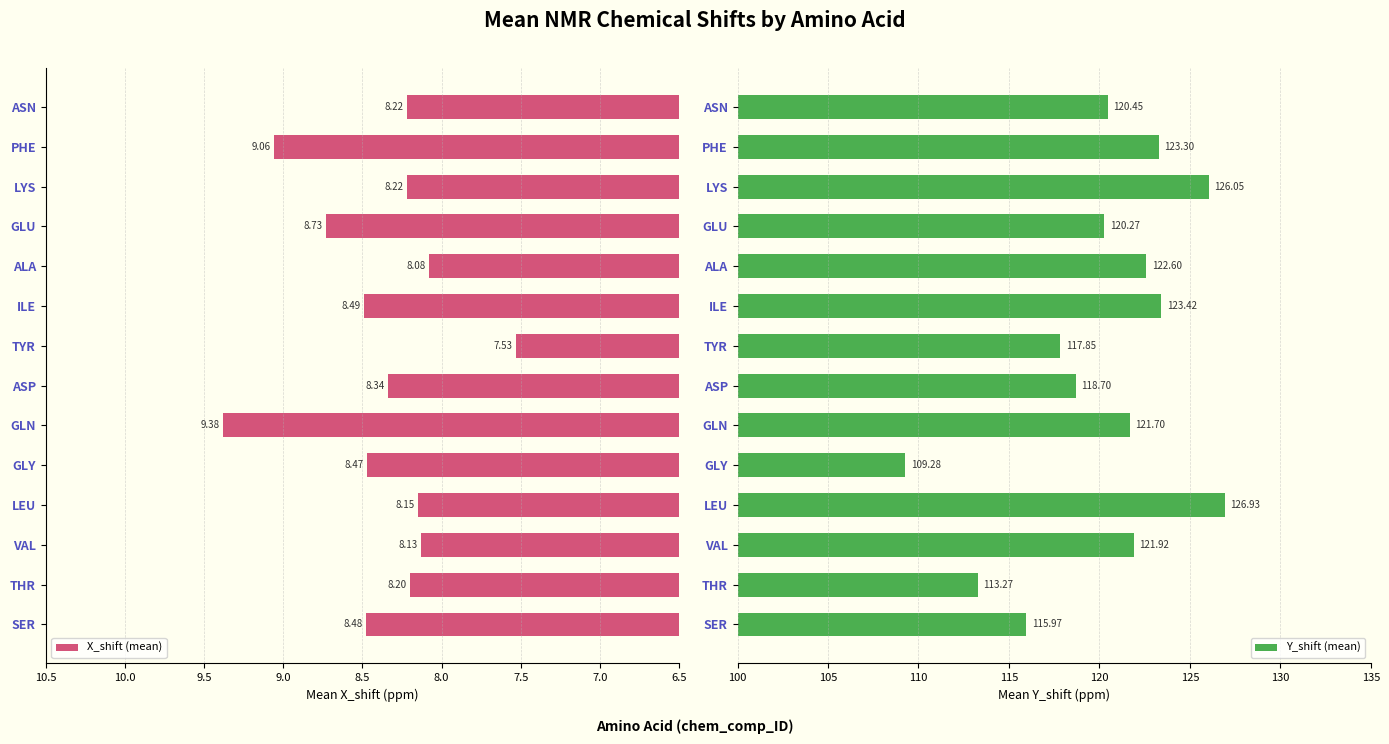

True or false: X_shift (mean) has a value of 14.5 at LYS.

False